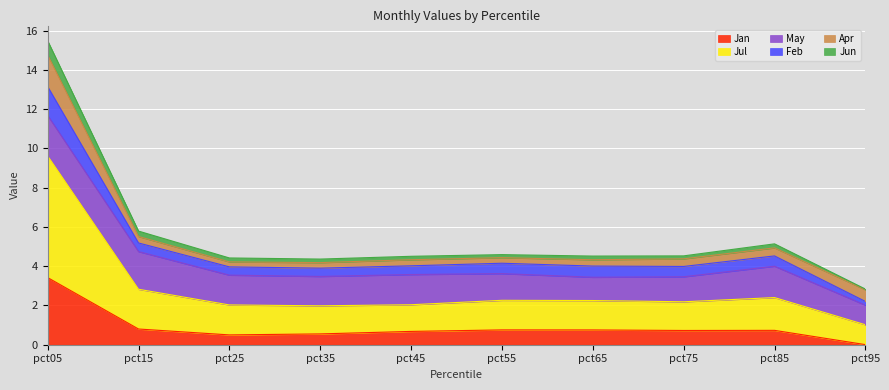

The Jun series shows 2.4 at pct85. True or false?

False